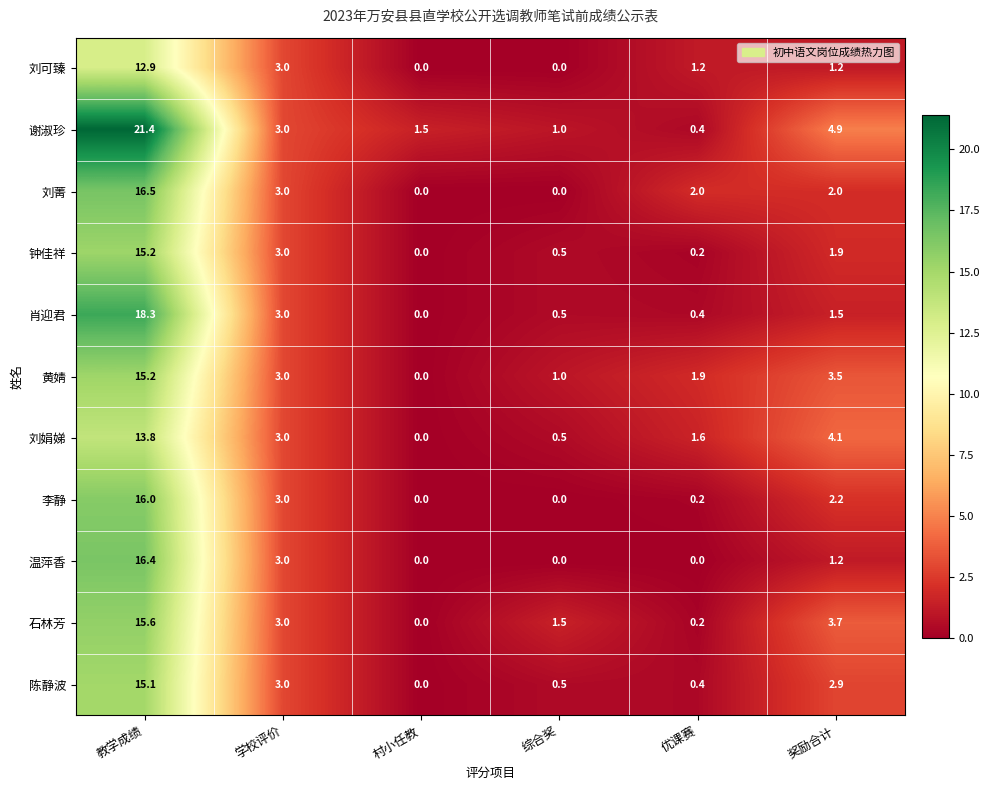

What is the sum of all 刘可臻 values?

18.3